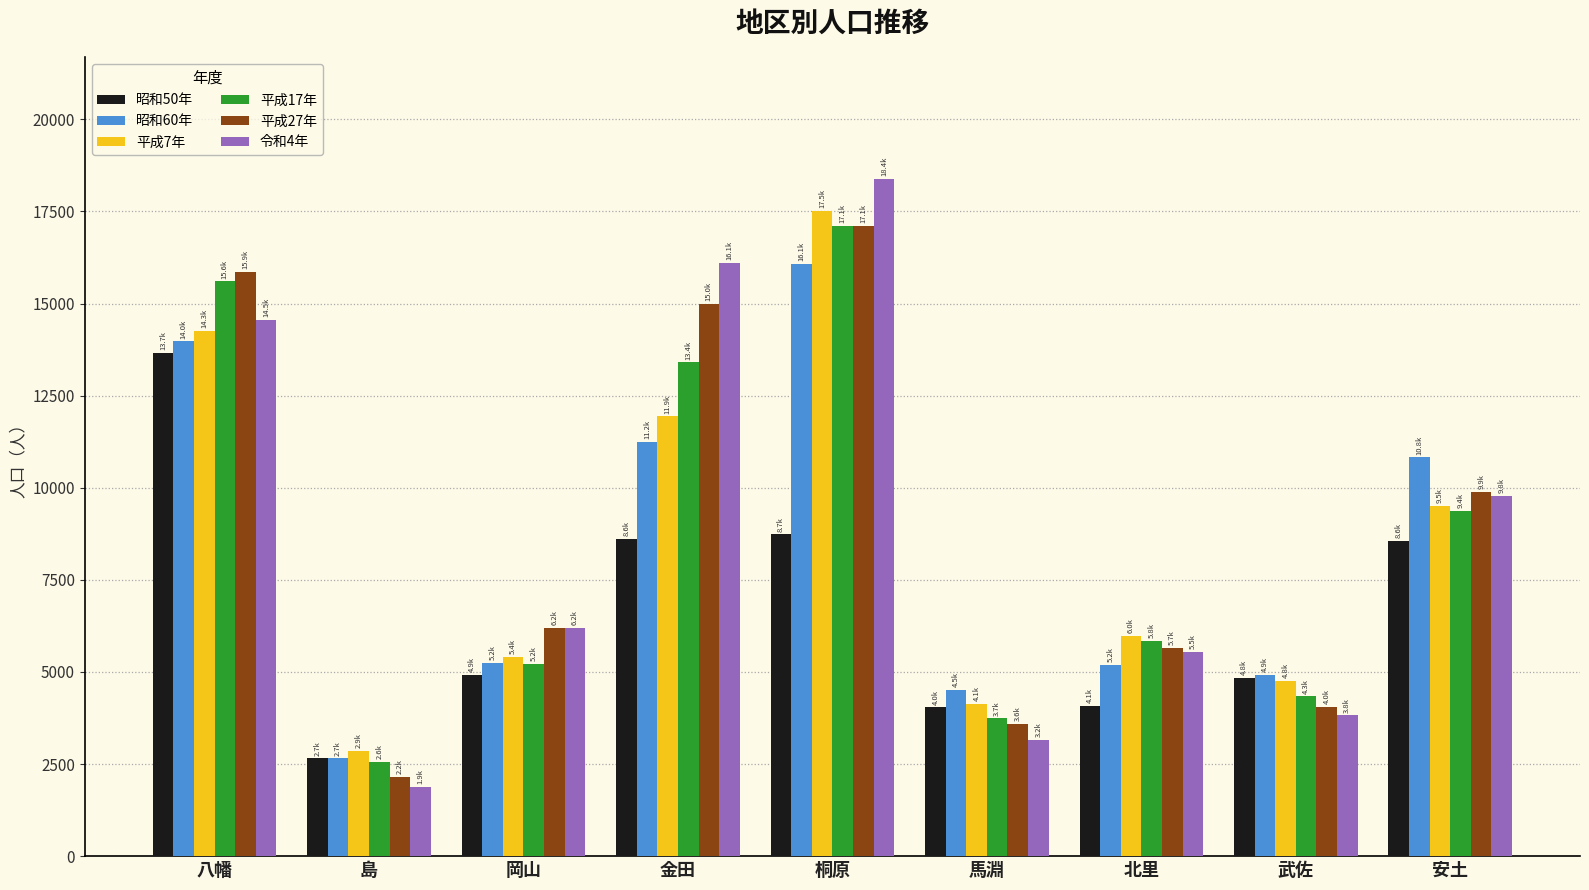

What is the sum of the 平成17年 values at 八幡 and 馬淵?

19336